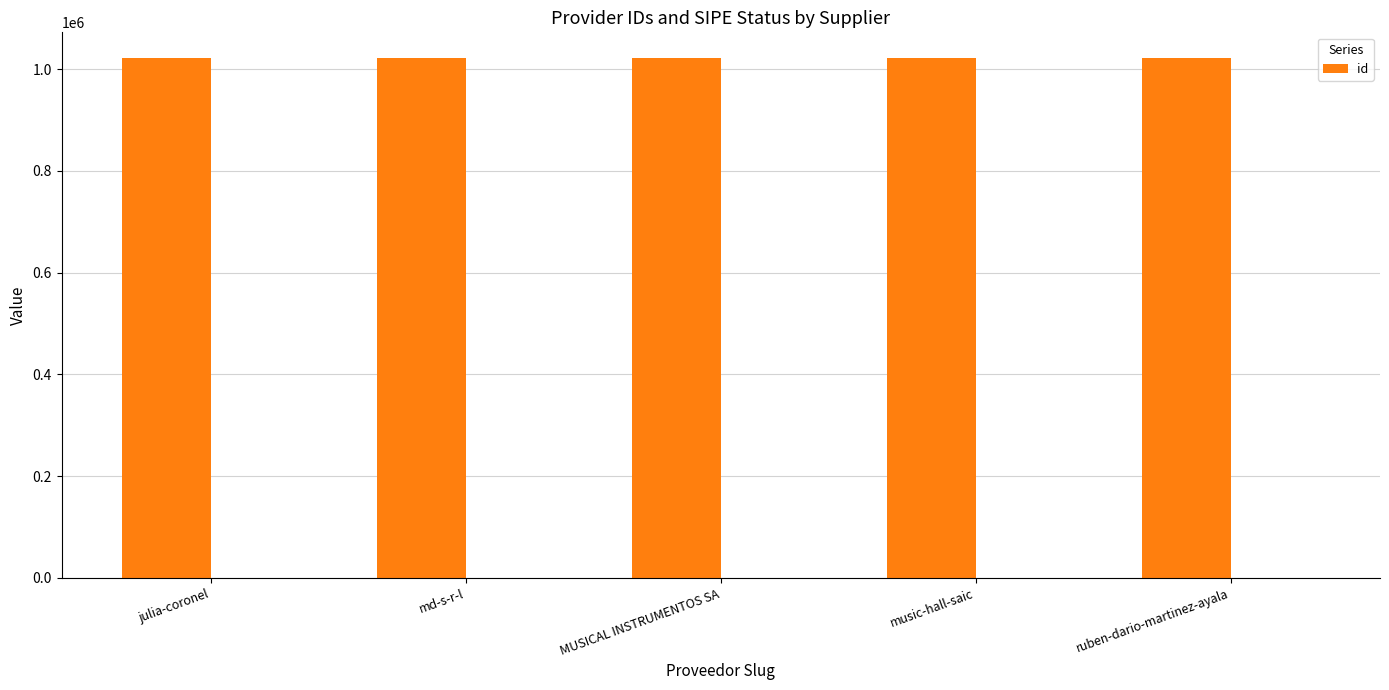

What is the sum of the values at music-hall-saic and md-s-r-l?

2042660